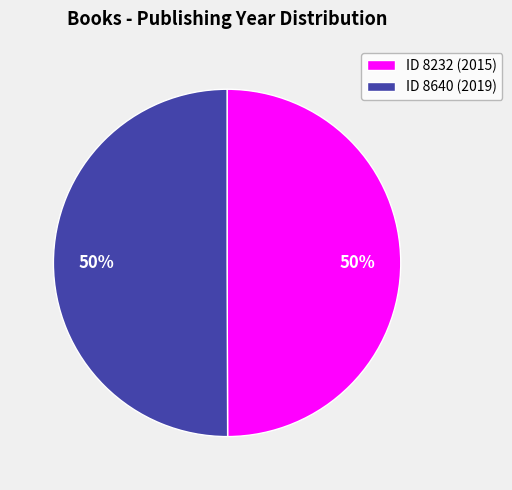

The ID 8232 (2015) slice represents 36% of the pie. True or false?

False